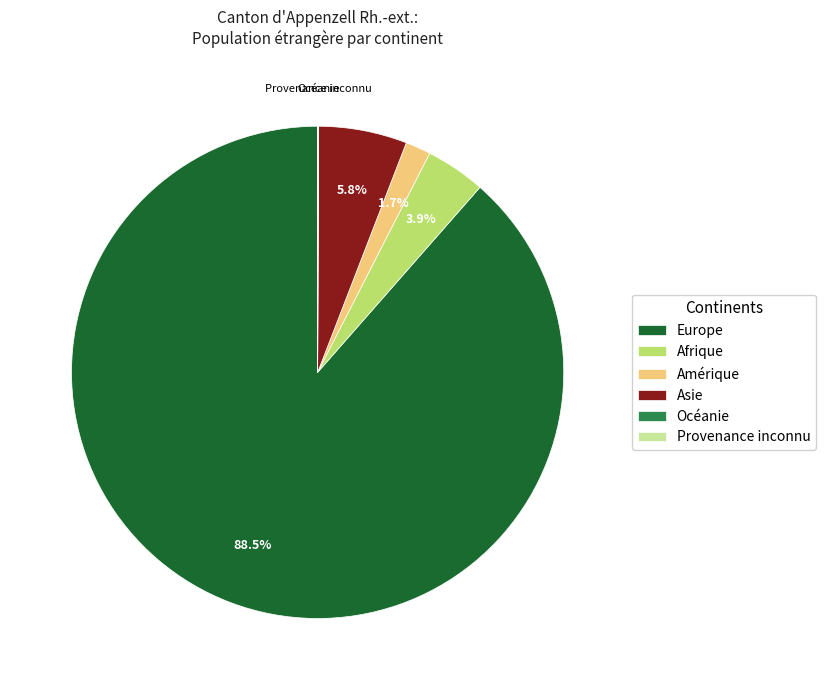

Do Afrique and Asie together represent more than half of the pie?

No